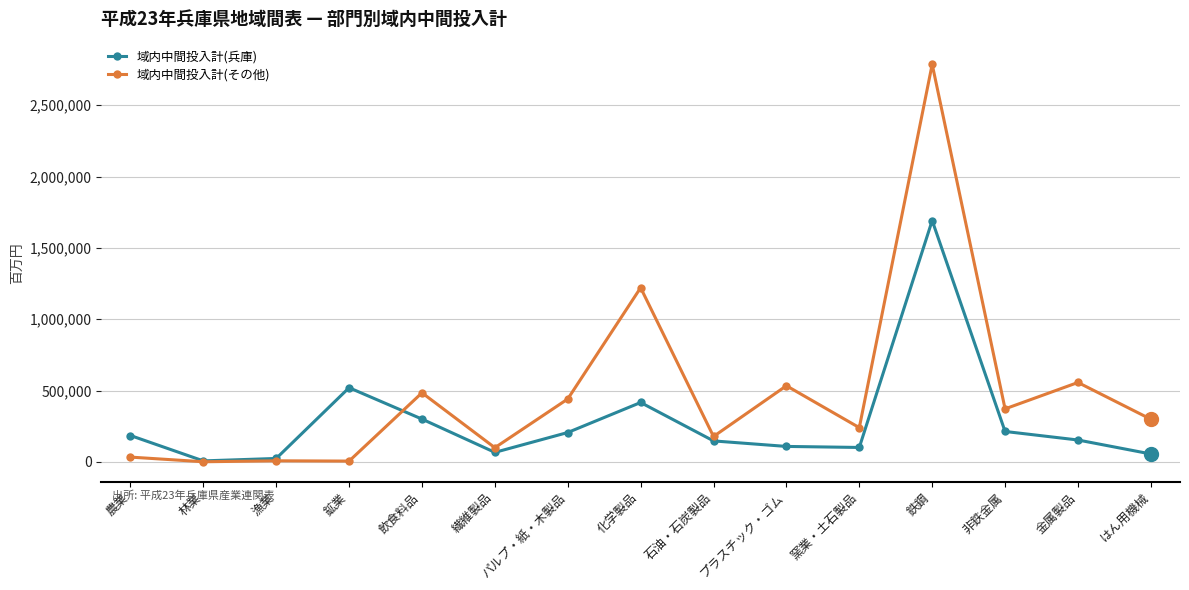

What is the value of the 域内中間投入計(その他) point at the 15th from the left?

298647